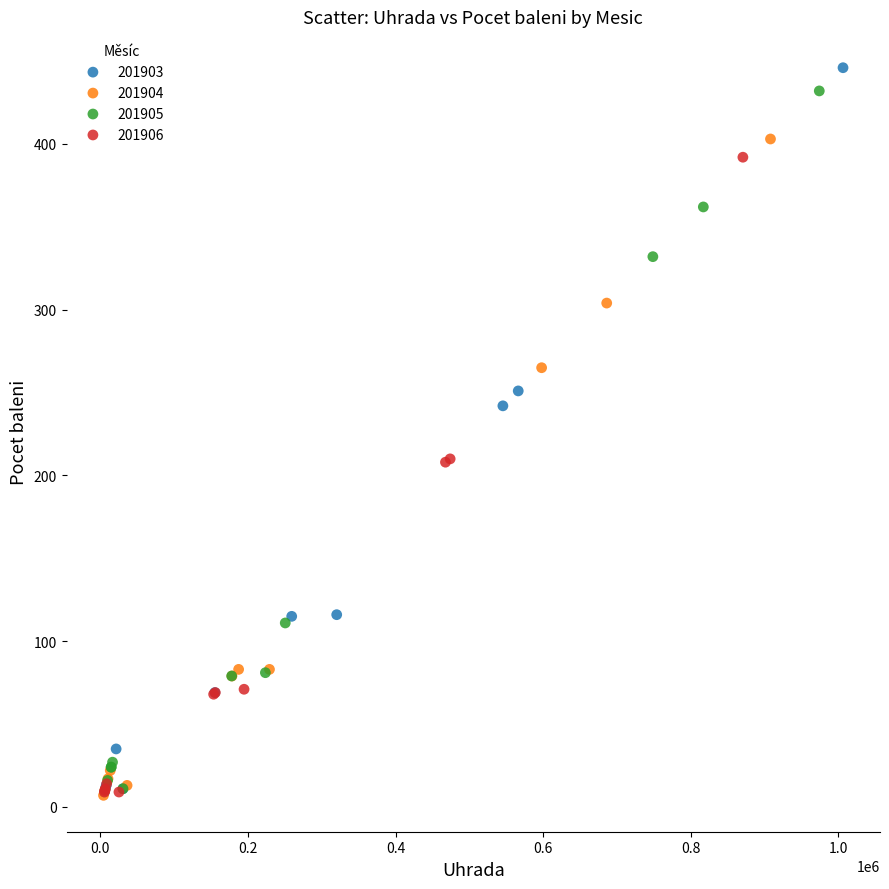

Which series contains the highest Y value?

201903